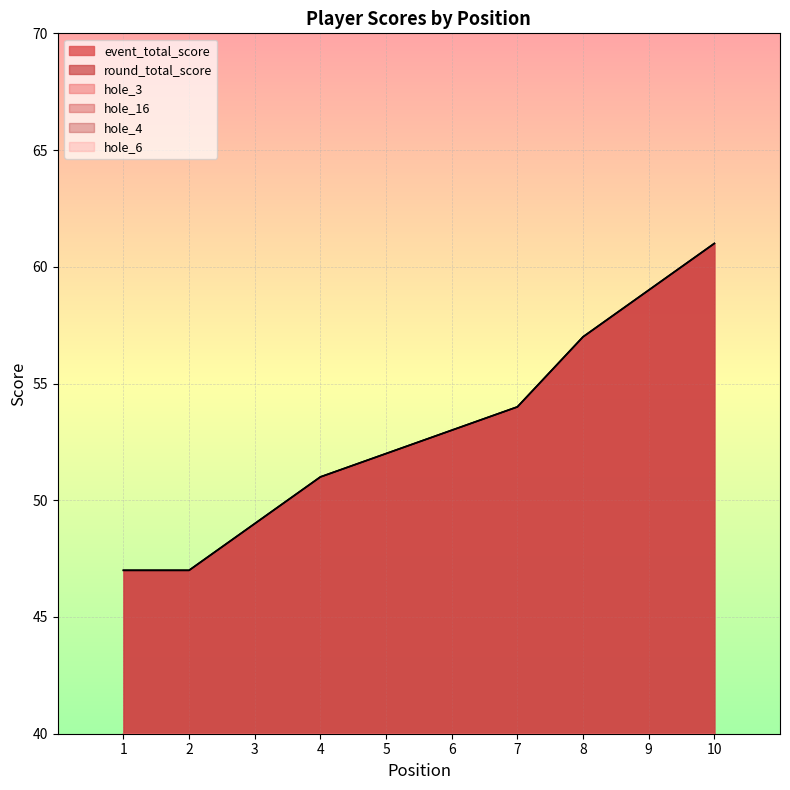

Which category has the lowest value in the hole_3 series?

1